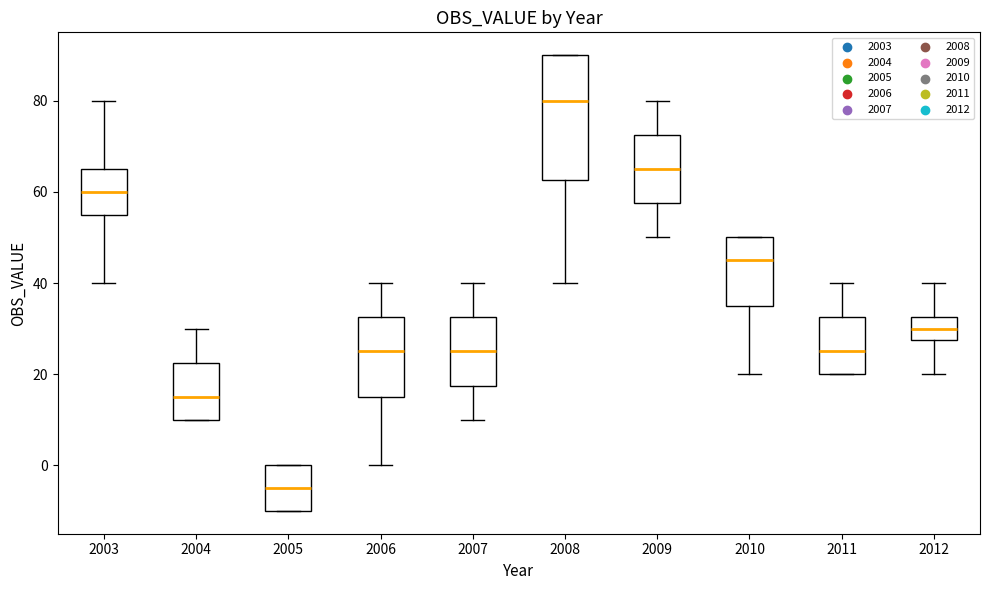

Which box's median line is the highest?

2008